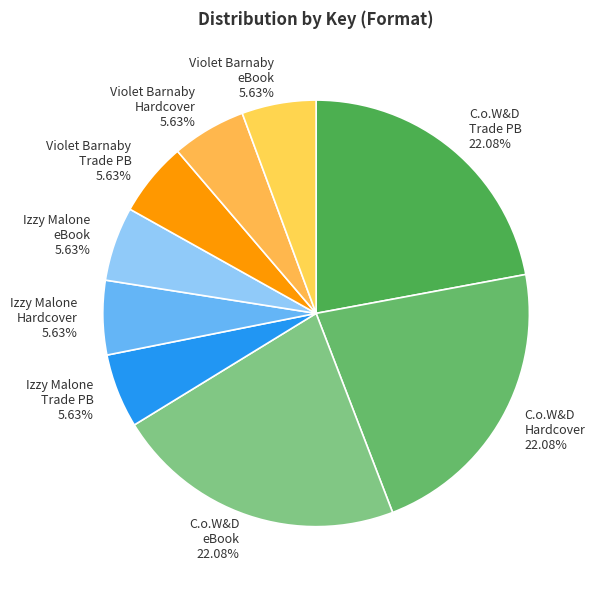

Approximately how many times larger is the value at C.o.W&D Trade PB compared to Violet Barnaby Trade PB?

3.9